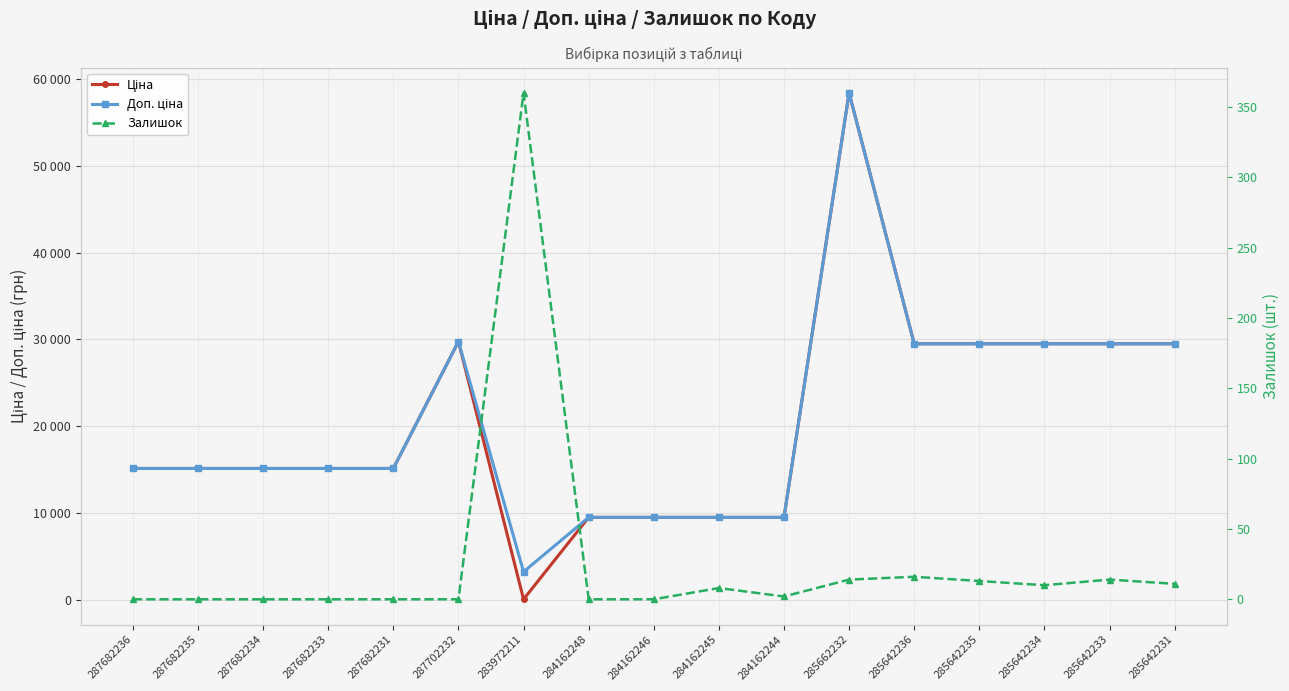

Read the Ціна value at 285642233.

29491.5